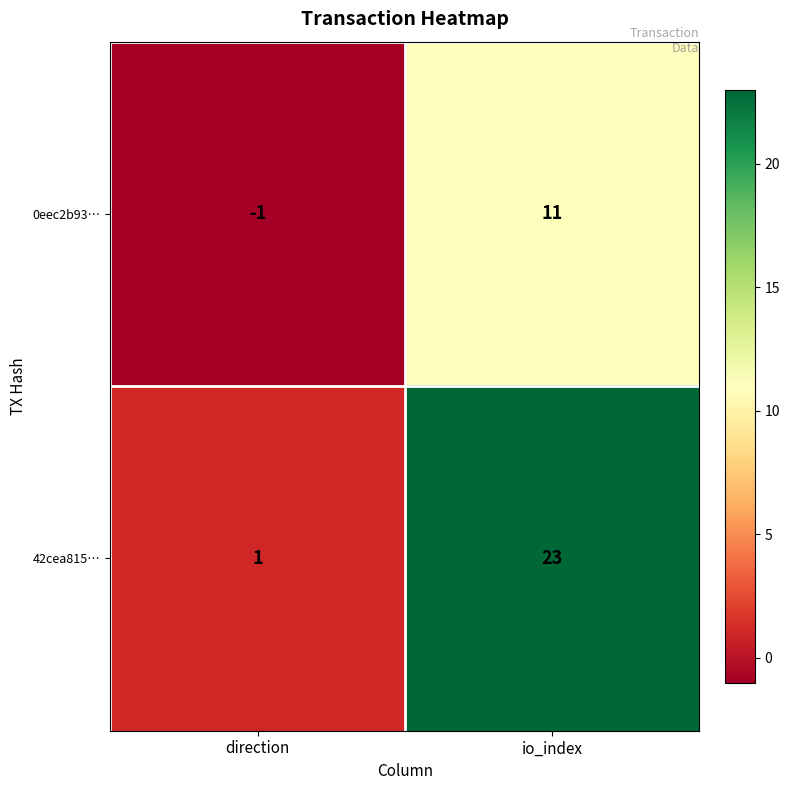

The value of 0eec2b93… at io_index is 3. True or false?

False